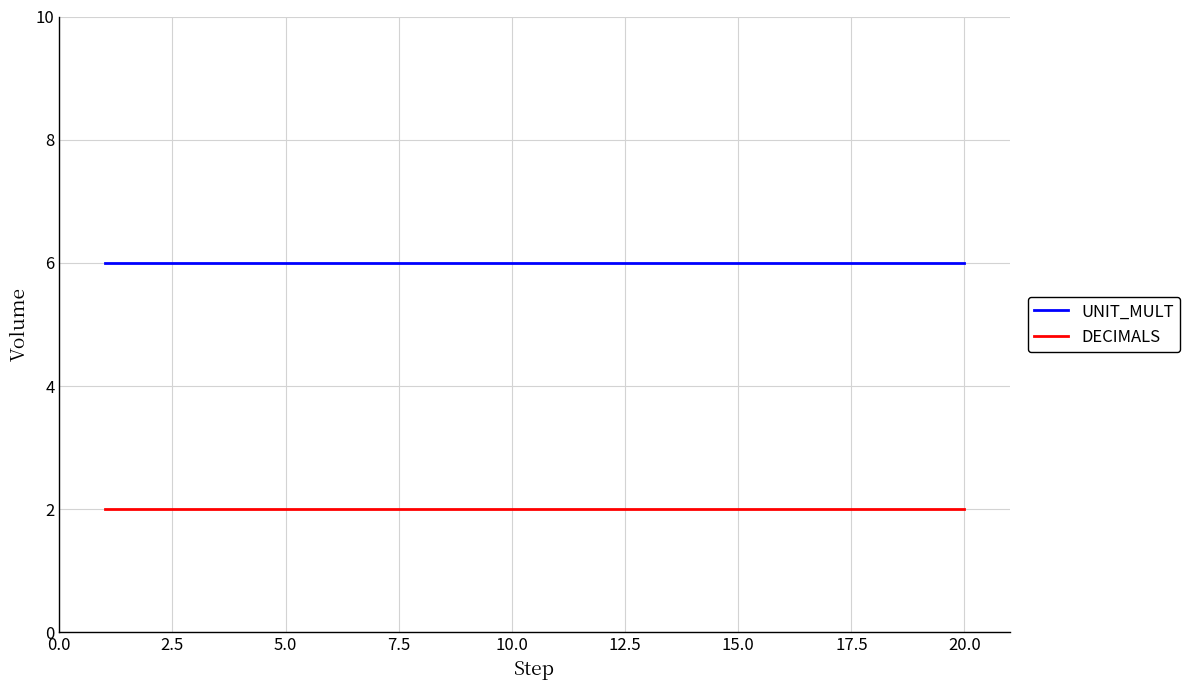

Rank the series by their average value, from highest to lowest.

UNIT_MULT, DECIMALS